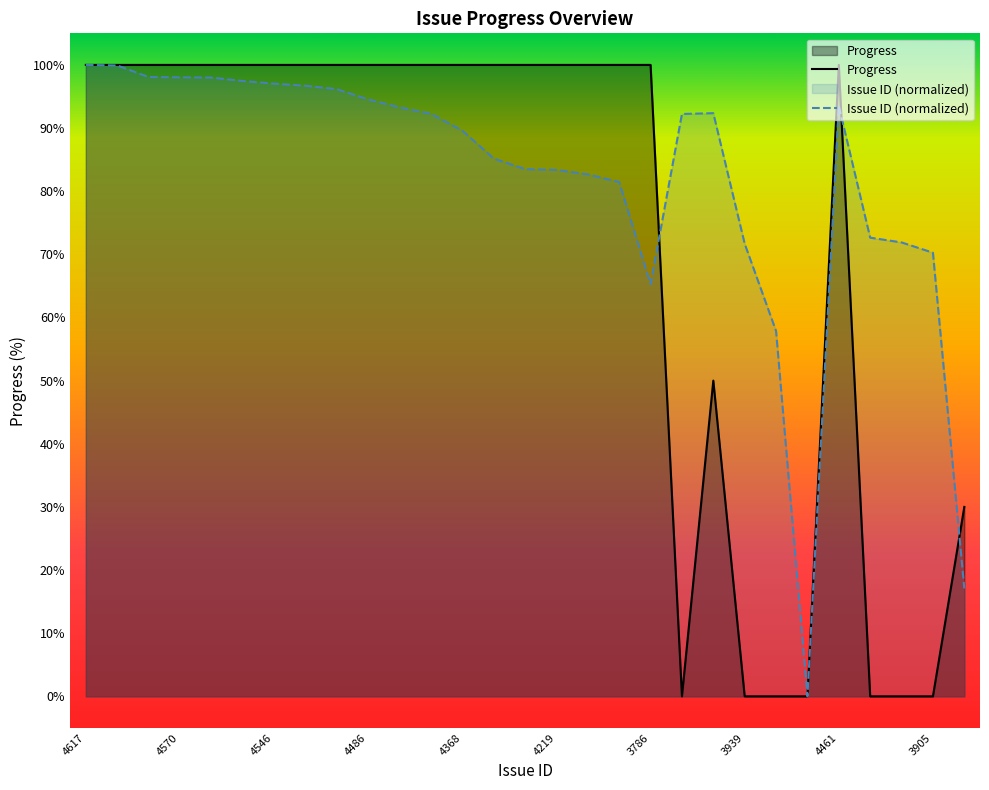

Reading right to left, transcribe all the data shown in this chart.

Issue ID: 17.1	70.3	71.9	72.6	93.5	0.0	57.9	71.7	92.4	92.2	65.3	81.5	82.7	83.4	83.5	85.2	89.6	92.3	93.3	94.5	96.2	96.7	97.0	97.5	98.0	98.0	98.1	99.9	100.0
Progress: 30.0	0.0	0.0	0.0	100.0	0.0	0.0	0.0	50.0	0.0	100.0	100.0	100.0	100.0	100.0	100.0	100.0	100.0	100.0	100.0	100.0	100.0	100.0	100.0	100.0	100.0	100.0	100.0	100.0